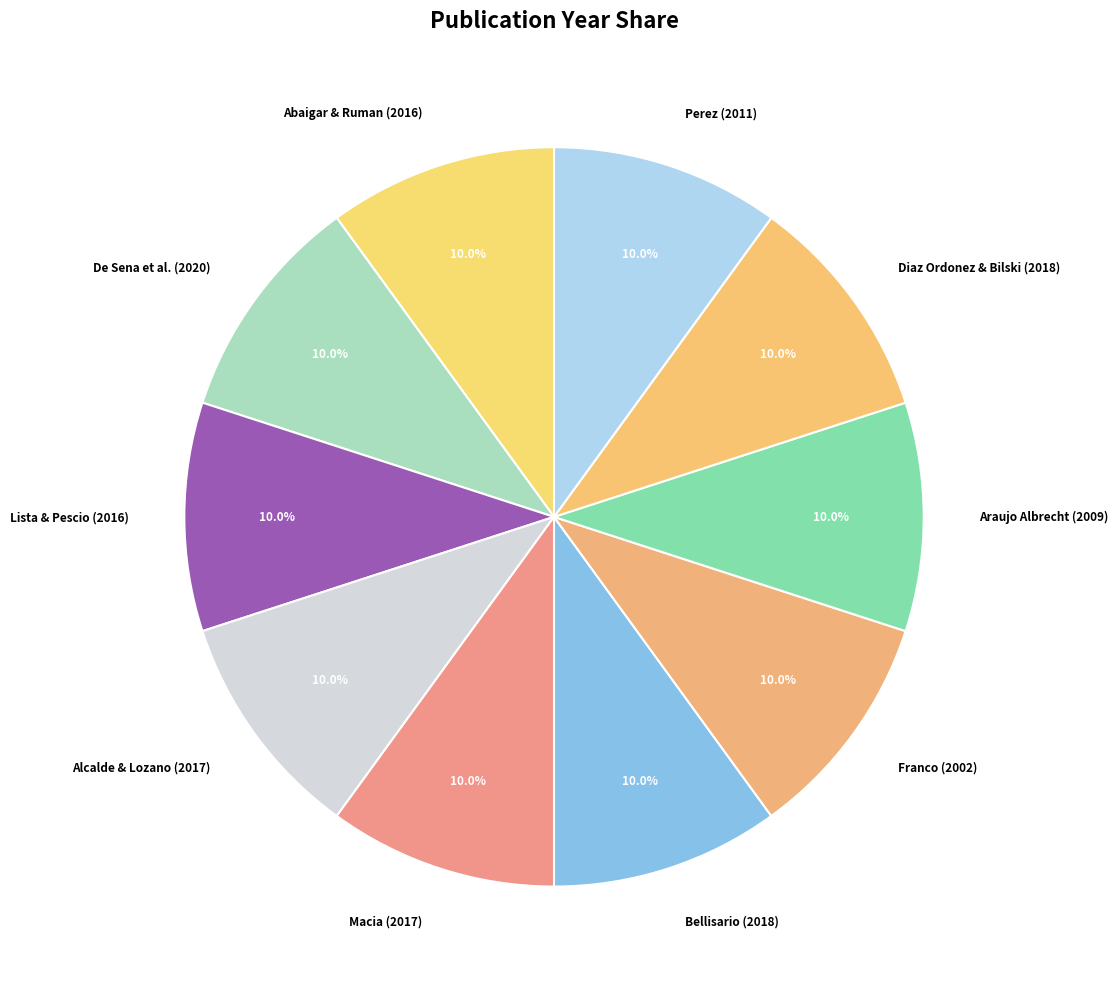

What is the ratio of the value at Alcalde & Lozano (2017) to the value at Diaz Ordonez & Bilski (2018)?

1.0